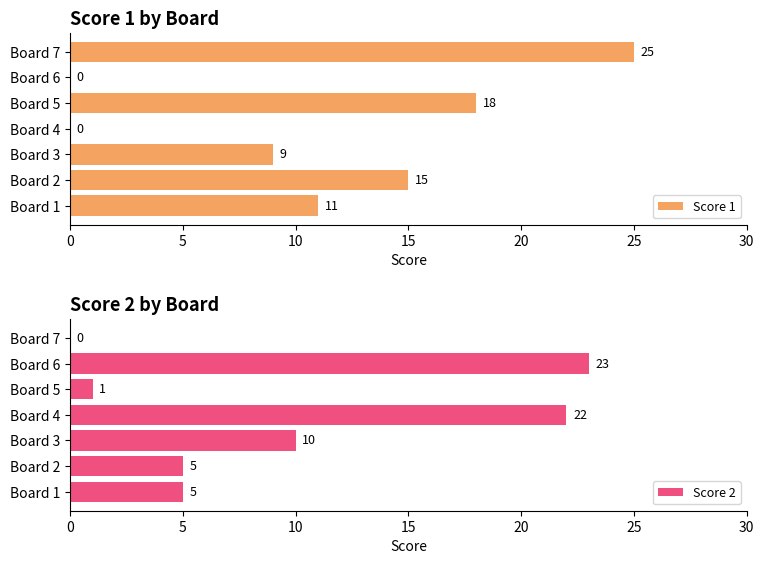

The value of Score 1 at Board 5 is 29. True or false?

False